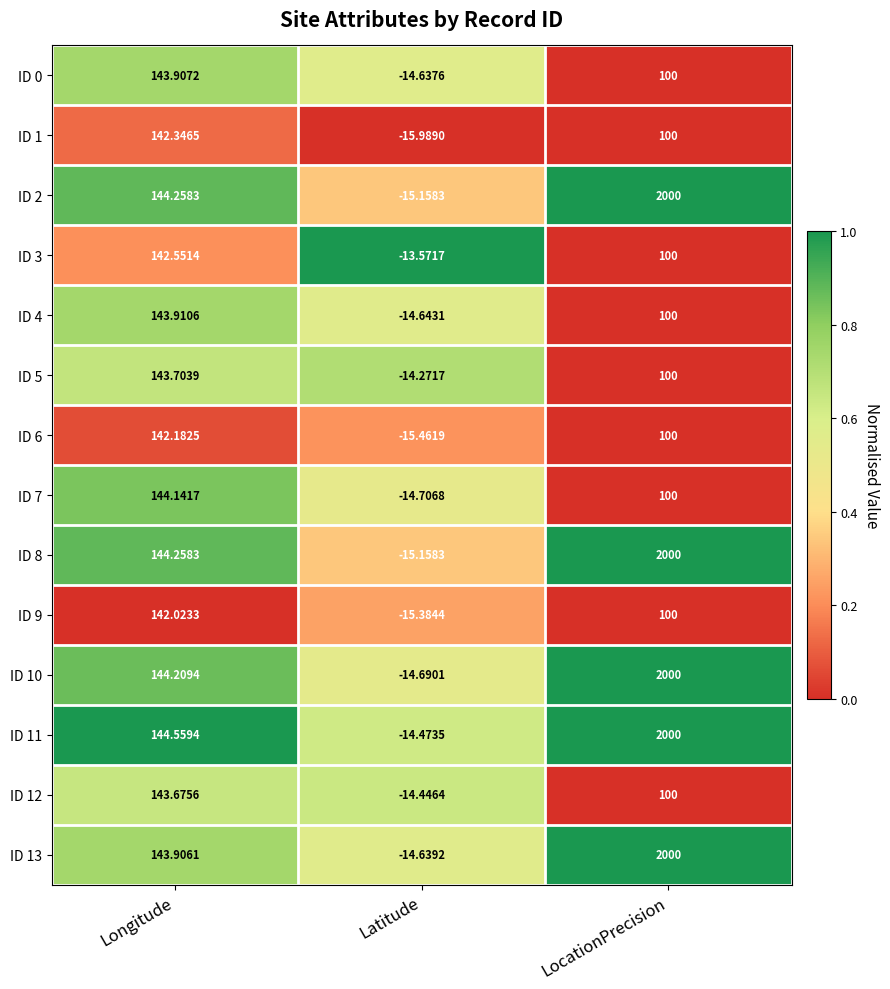

At which category does the chart reach its peak across all series?

LocationPrecision